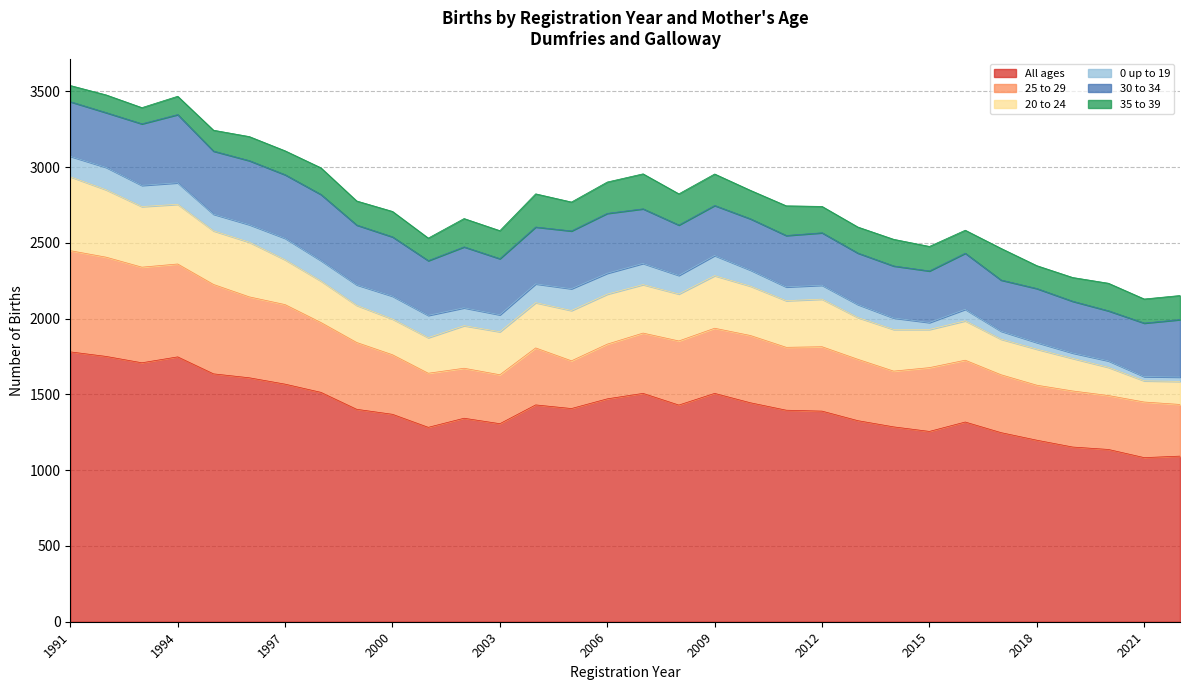

What is the sum of the 30 to 34 values at 2015 and 1992?

701